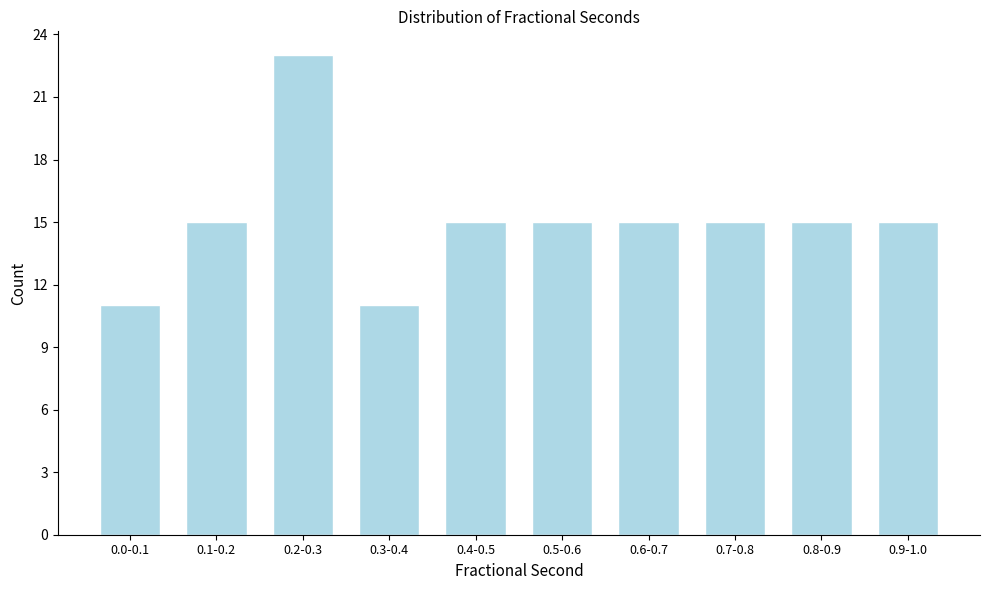

Reading left to right, transcribe all the data shown in this chart.

11	15	23	11	15	15	15	15	15	15